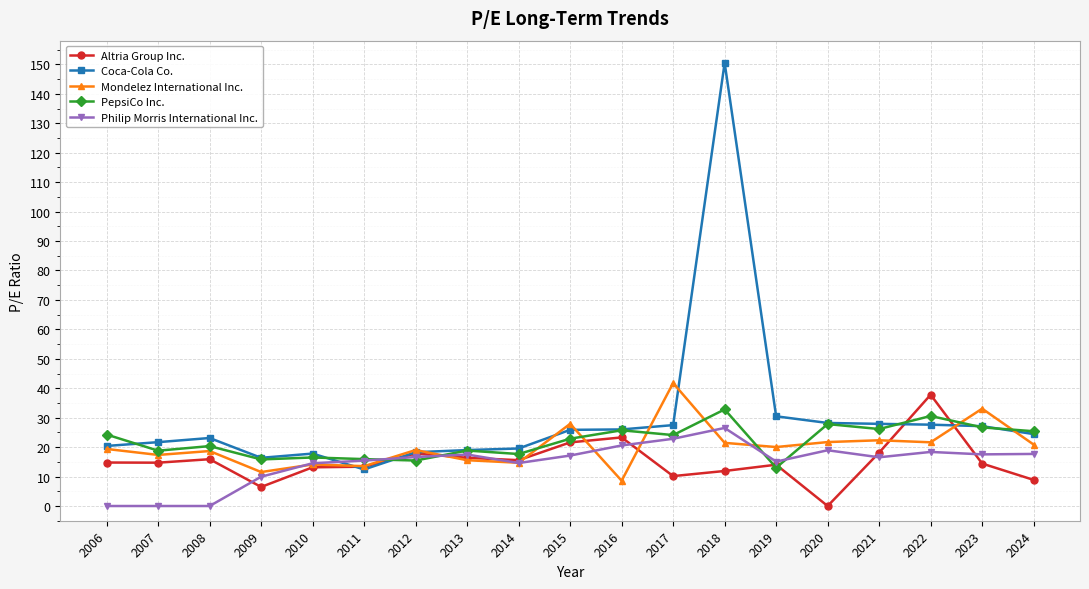

Is it true that Philip Morris International Inc. equals 8.3 at 2022?

False